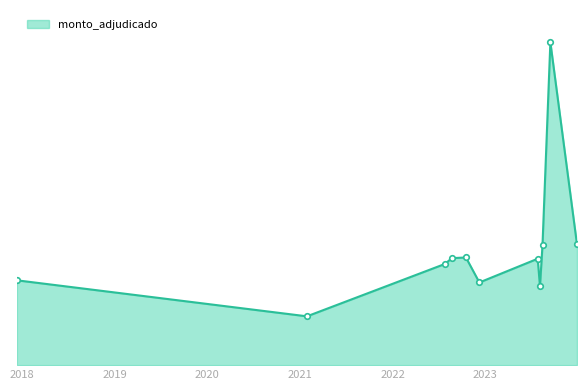

Does the chart have visible grid lines?

No